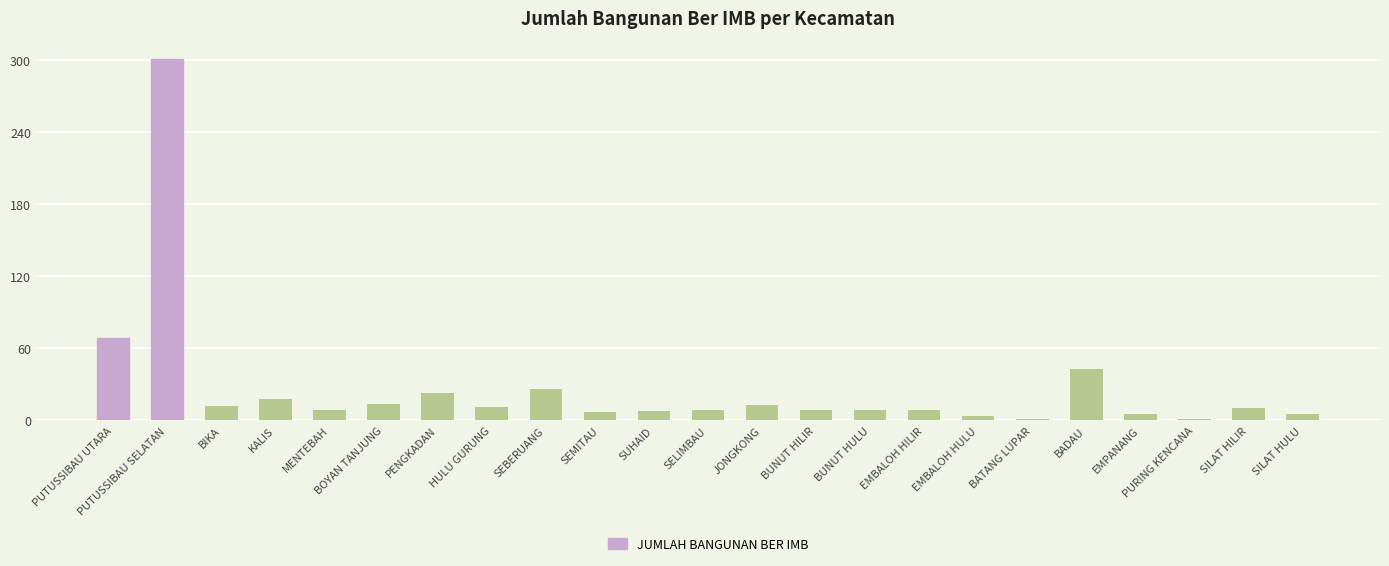

What is the change in value from SEBERUANG to EMPANANG?

-21